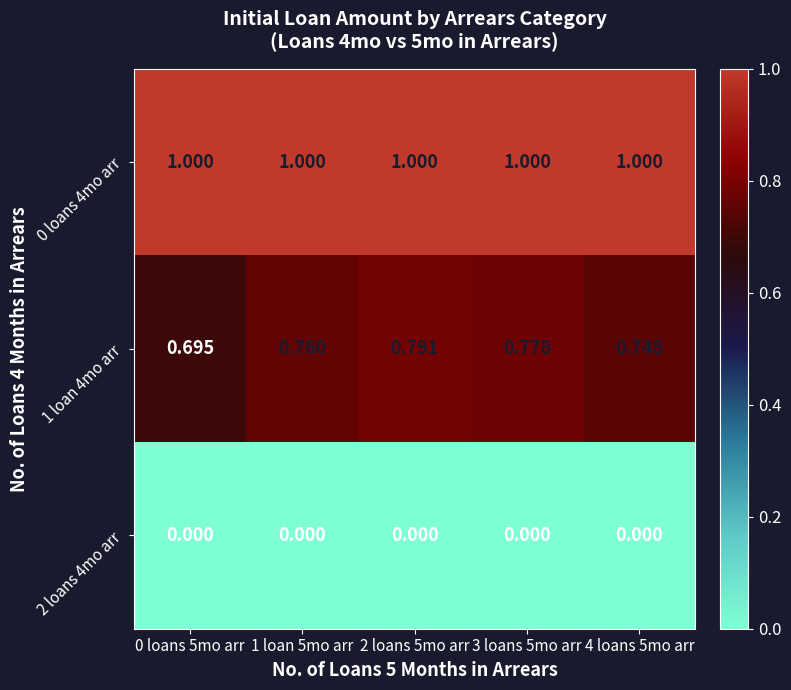

Is the value of 0 loans 4mo arr at 2 loans 5mo arr greater than the value of 1 loan 4mo arr at 1 loan 5mo arr?

Yes